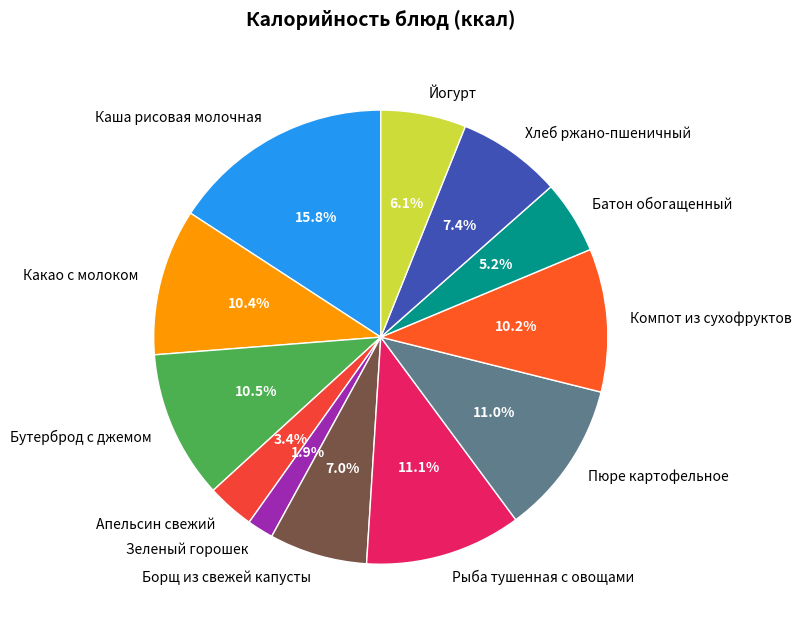

Does Бутерброд с джемом represent more than half of the total?

No